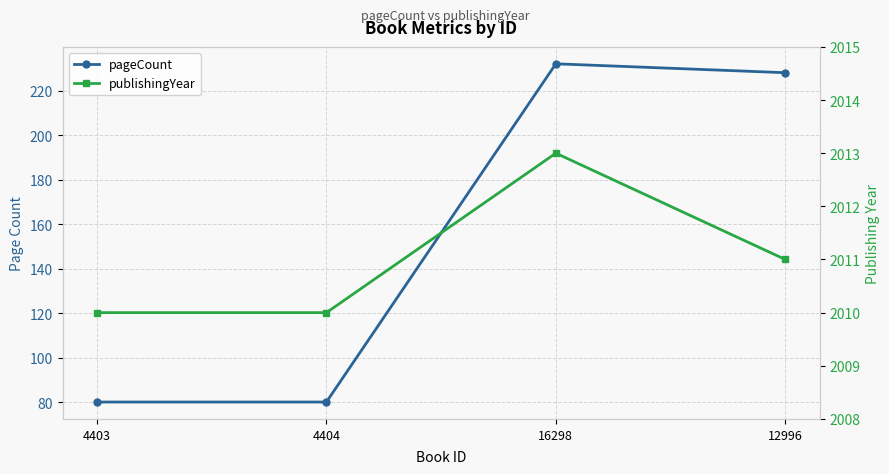

Which series has the largest total across all categories?

publishingYear